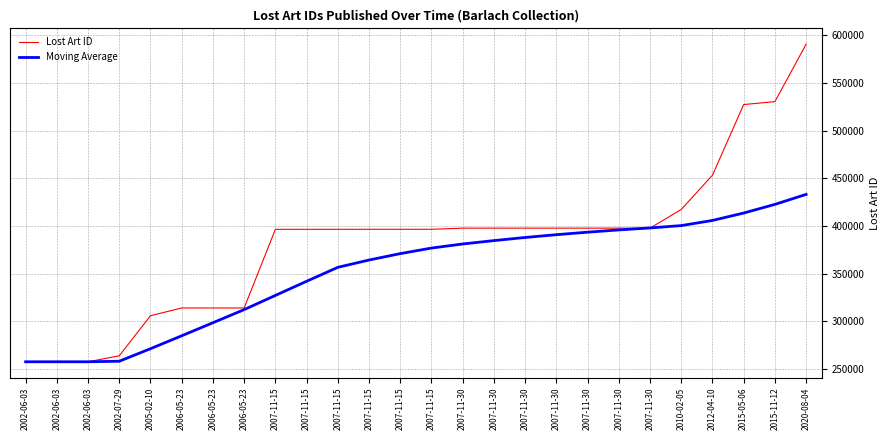

Does the chart have visible grid lines?

Yes